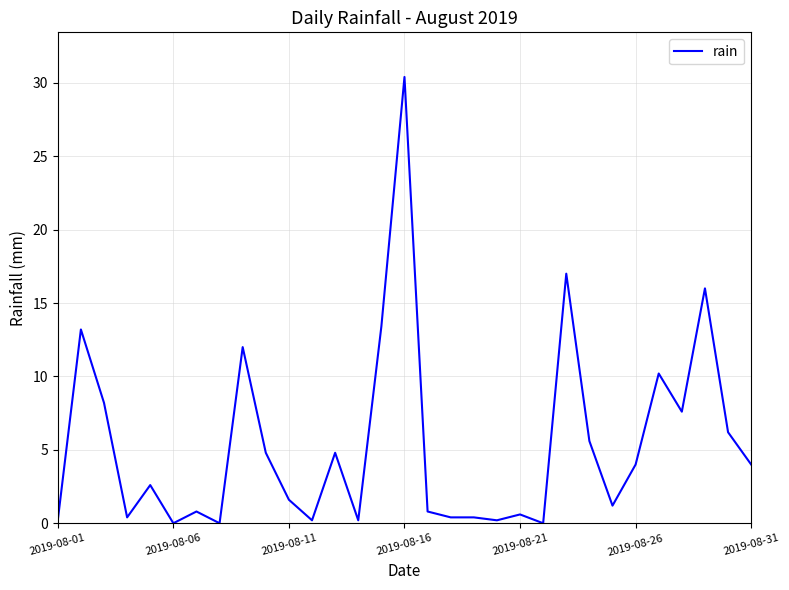

What is the difference between the maximum and minimum values?

30.4